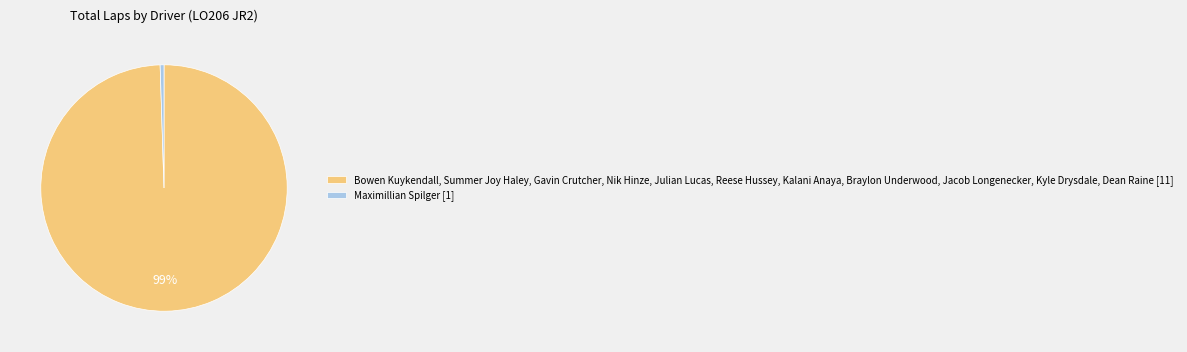

Does any single category account for the majority?

Yes